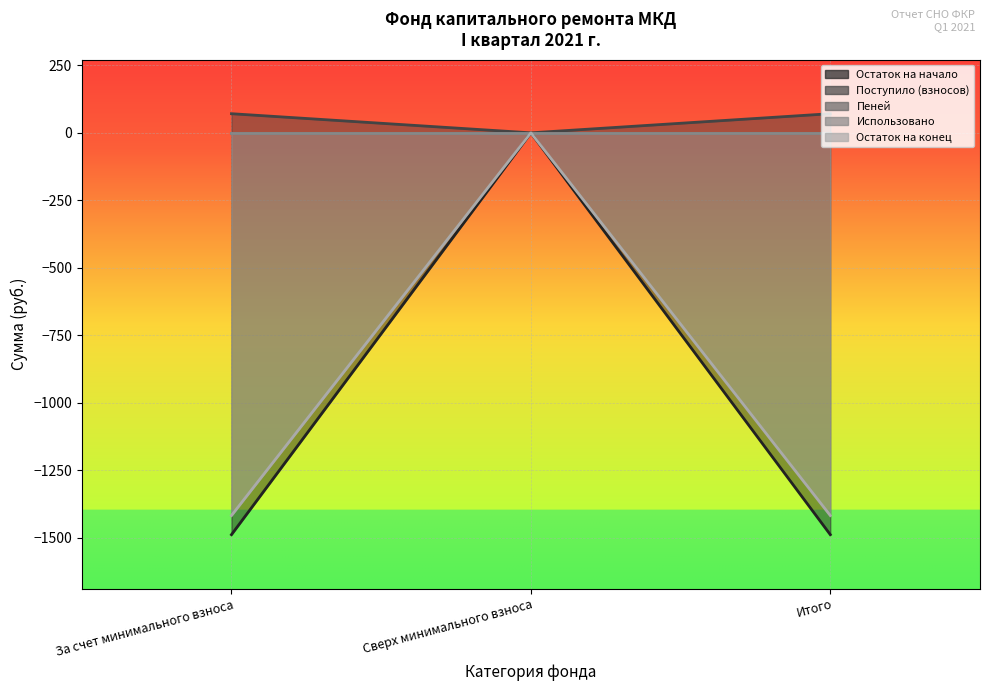

Which series has the largest range (max minus min)?

Остаток на начало